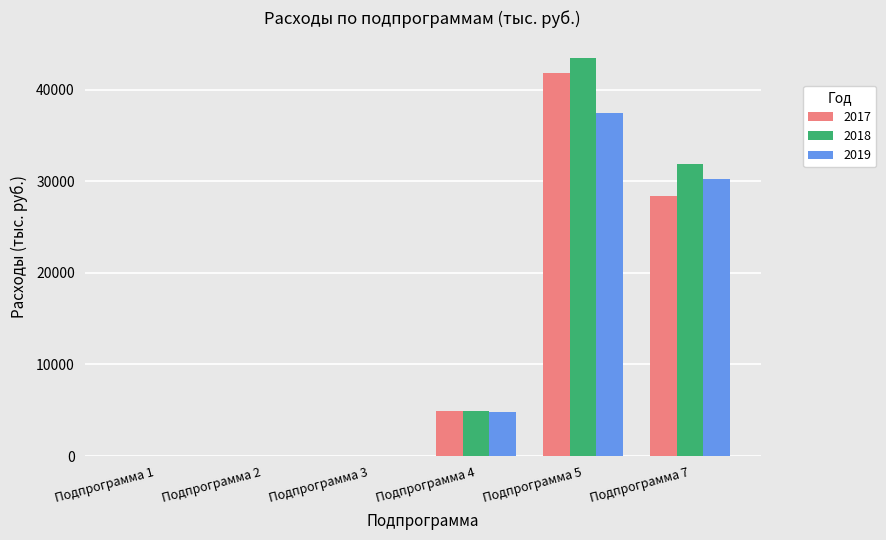

How many data points does each series have?

6